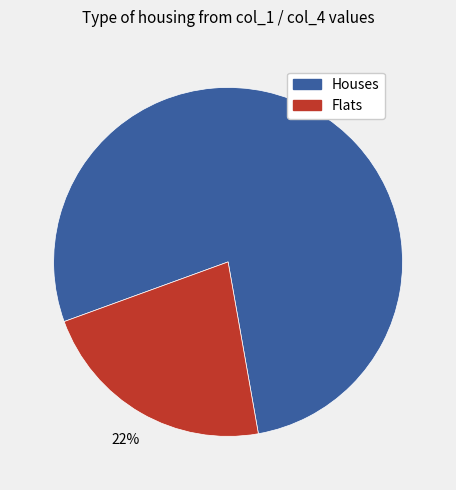

How many segments does this pie chart have?

2